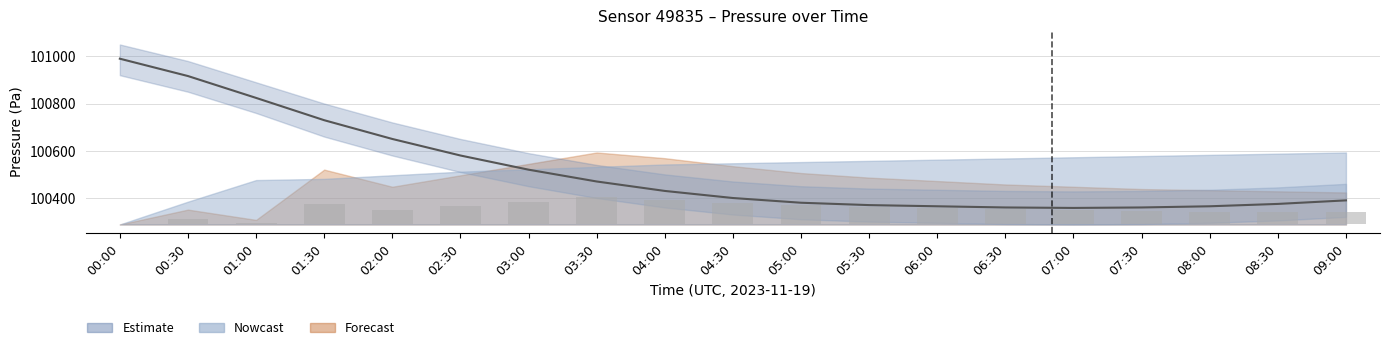

Where does the Pressure series first go above 100400?

00:00